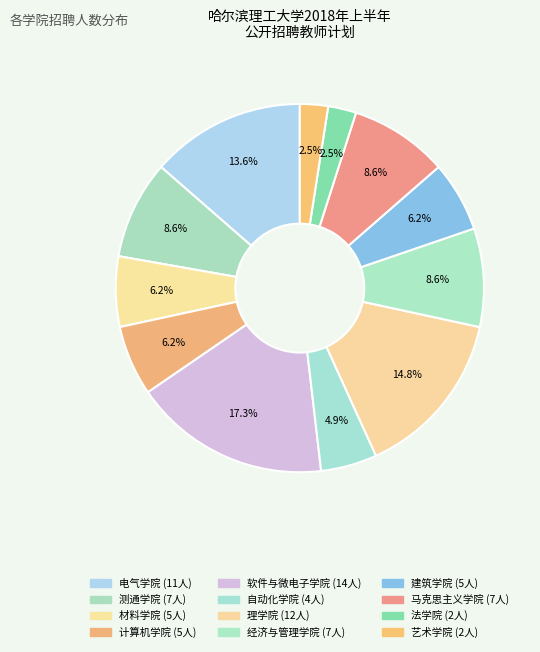

Rank the categories by value from highest to lowest.

软件与微电子学院, 理学院, 电气学院, 测通学院, 经济与管理学院, 马克思主义学院, 材料学院, 计算机学院, 建筑学院, 自动化学院, 法学院, 艺术学院